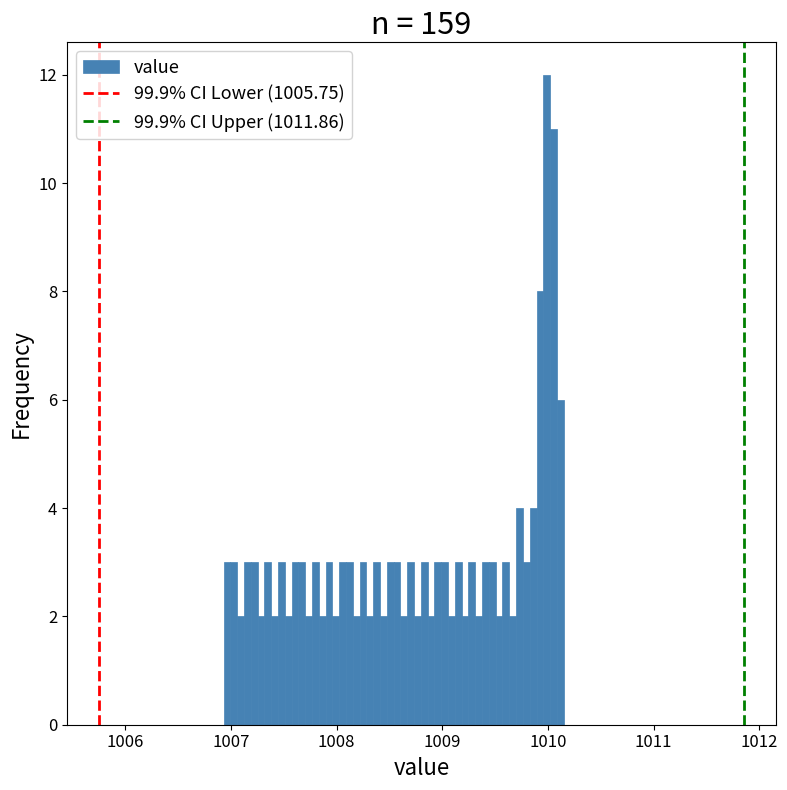

Read against the x-axis, roughly where is the centre of the tallest bar?

1010.0